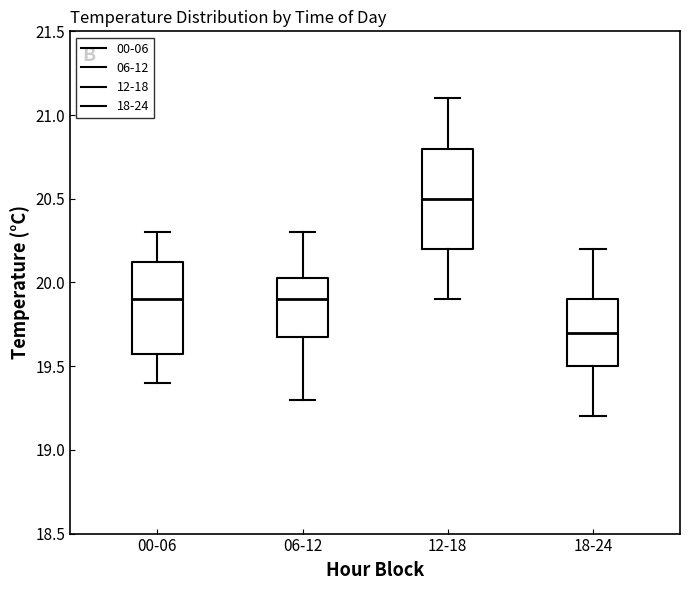

Reading left to right, read every box against the y-axis: the position of its median line, the range the box covers, and the ends of its whiskers. The values are not printed on the chart, so give them approximately, as read against the axis.

00-06: median 19.90, box 19.60 to 20.15, whiskers 19.40 to 20.30
06-12: median 19.90, box 19.70 to 20.05, whiskers 19.30 to 20.30
12-18: median 20.50, box 20.20 to 20.80, whiskers 19.90 to 21.10
18-24: median 19.70, box 19.50 to 19.90, whiskers 19.20 to 20.20